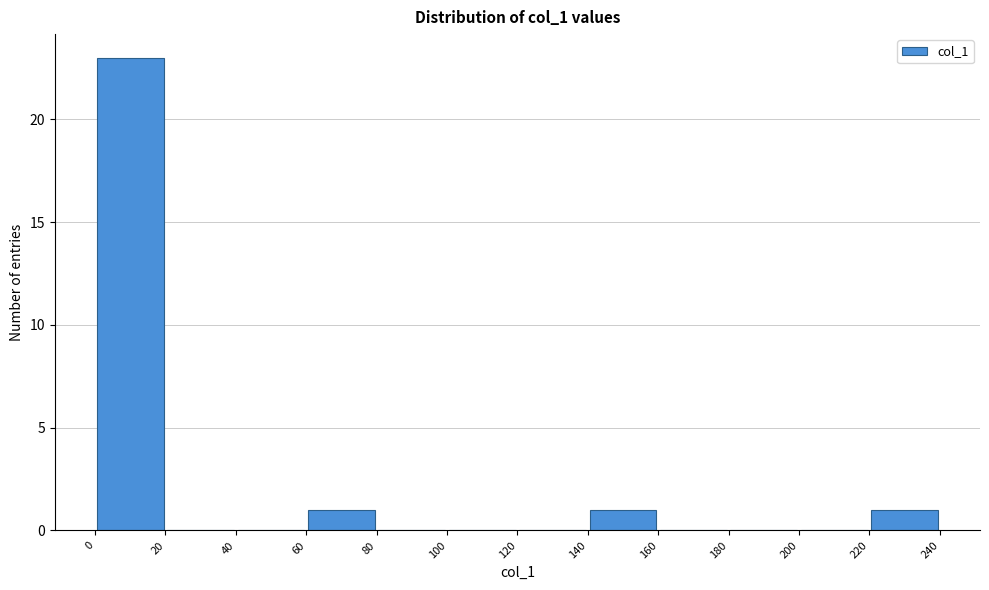

Reading left to right, list every bar in this chart as the range it spans on the x-axis followed by its height. The values are not printed on the chart, so give them approximately, as read against the axis.

0 to 20: 23
20 to 40: 0
40 to 60: 0
60 to 80: 1
80 to 100: 0
100 to 120: 0
120 to 140: 0
140 to 160: 1
160 to 180: 0
180 to 200: 0
200 to 220: 0
220 to 240: 1